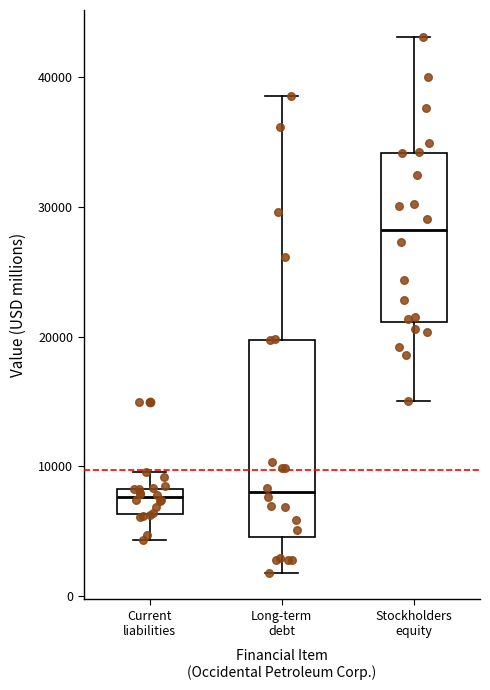

Comparing the boxes themselves (not the whiskers), which one is the tallest?

Long-term debt